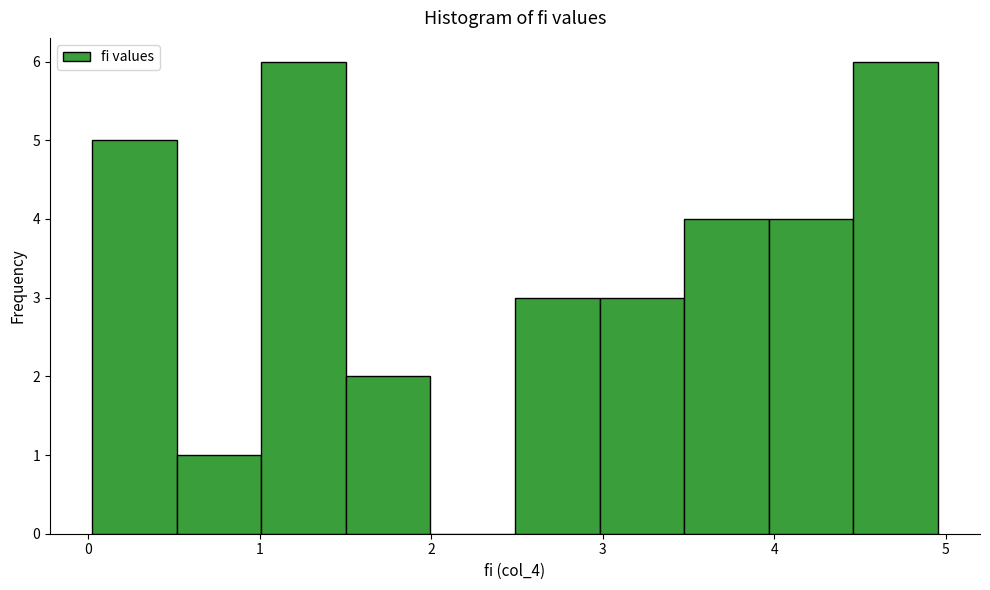

Reading left to right, list every bar in this chart as the range it spans on the x-axis followed by its height. Neither the bar edges nor the heights are printed on the chart, so give them approximately, as read against the axes.

0.0 to 0.5: 5
0.5 to 1.0: 1
1.0 to 1.5: 6
1.5 to 2.0: 2
2.0 to 2.5: 0
2.5 to 3.0: 3
3.0 to 3.5: 3
3.5 to 4.0: 4
4.0 to 4.5: 4
4.5 to 5.0: 6